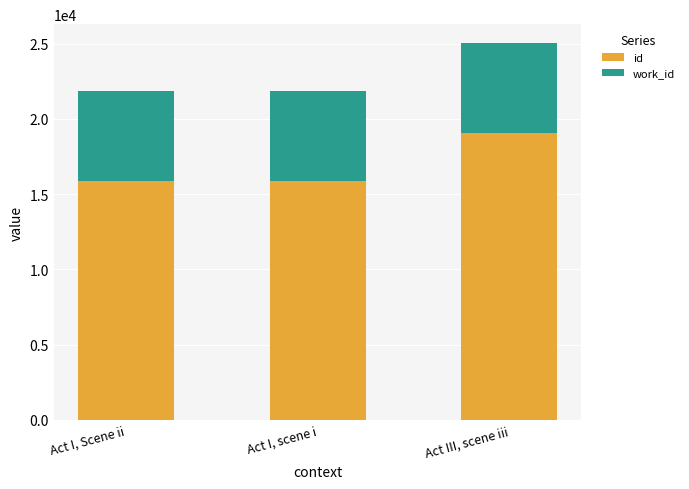

Is it true that id equals 15898 at Act I, scene i?

True